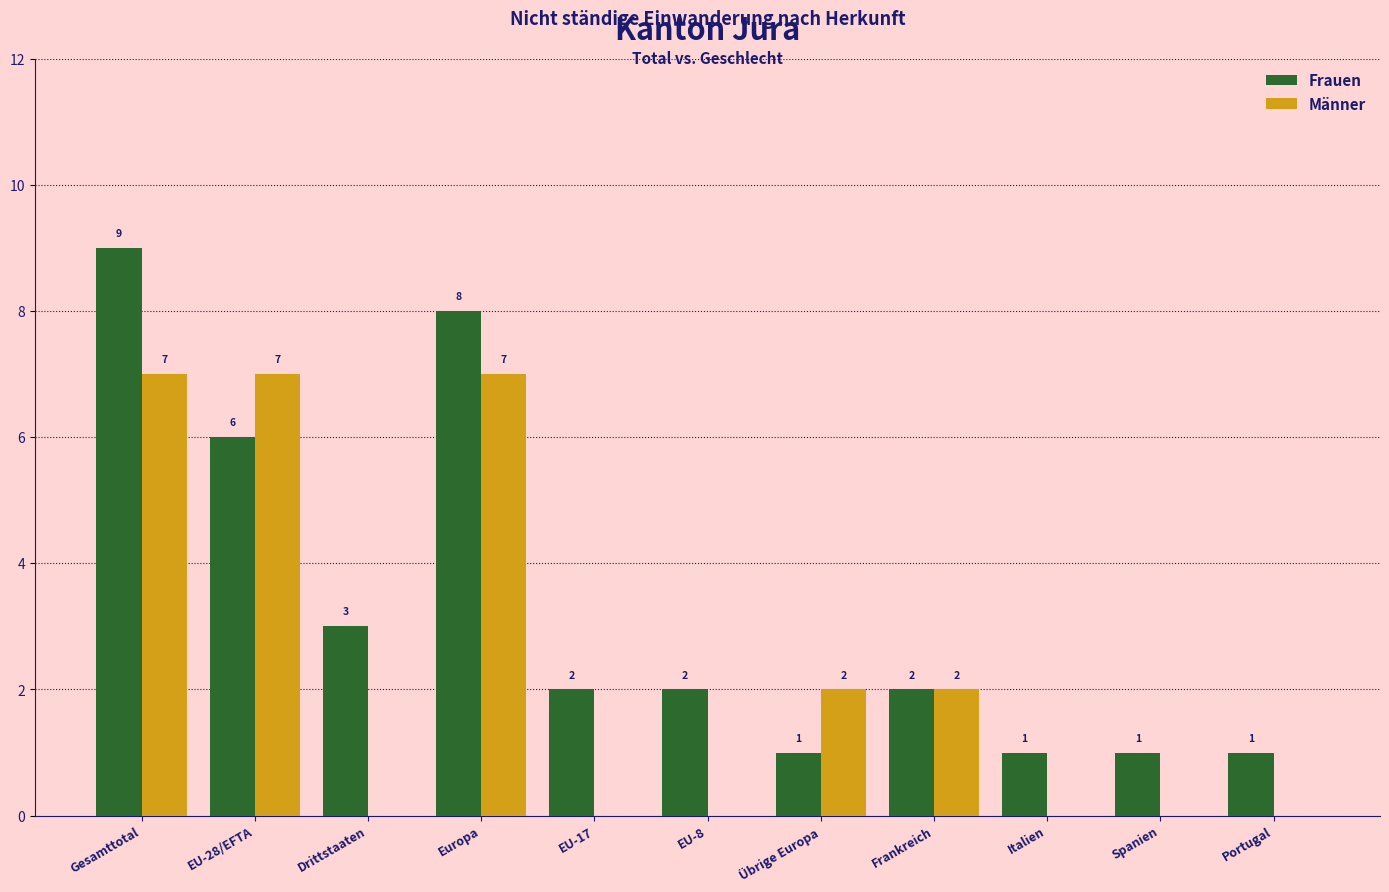

What are all the series names shown in the legend?

Frauen, Männer